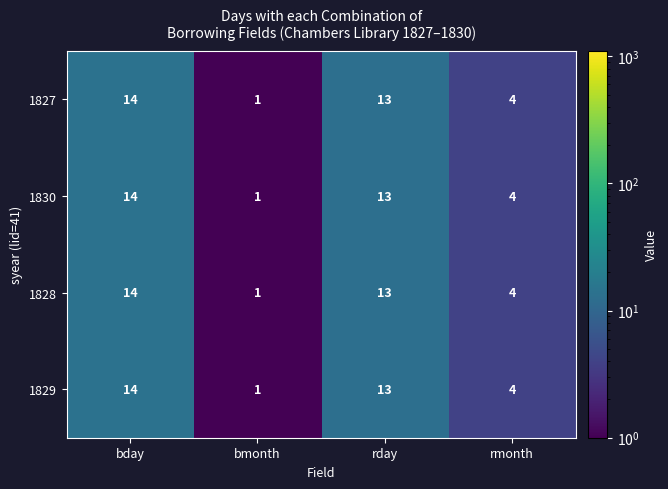

What is the difference between the maximum and minimum values in the 1829 series?

13